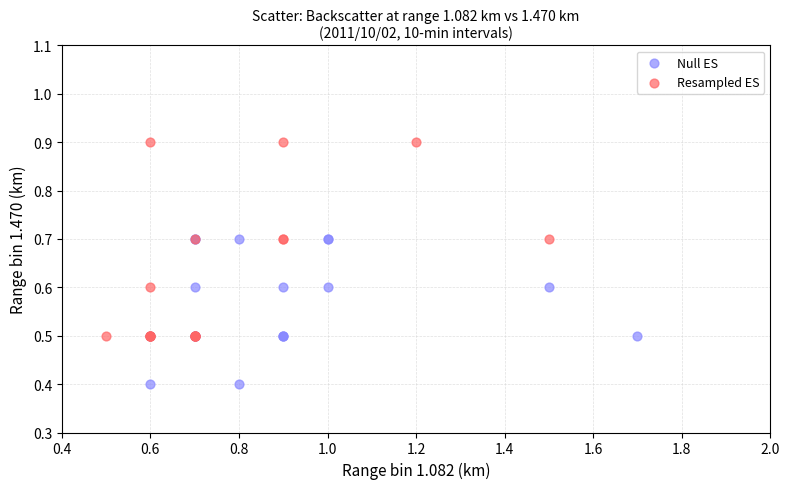

Which series reaches the maximum Y coordinate?

Resampled ES